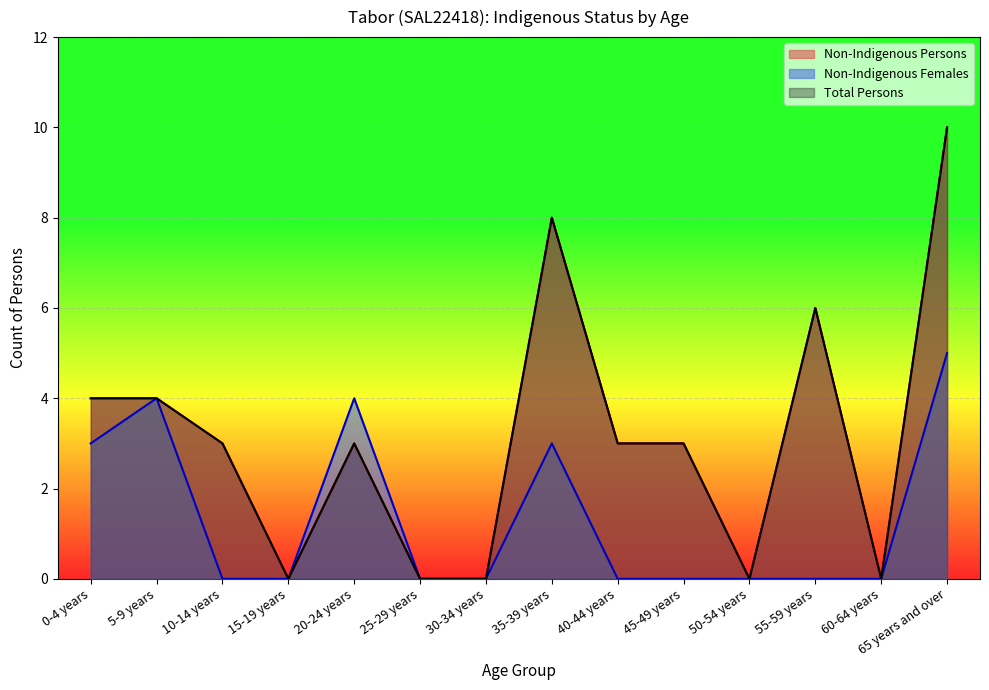

What is the maximum value for Non-Indigenous Females?

5